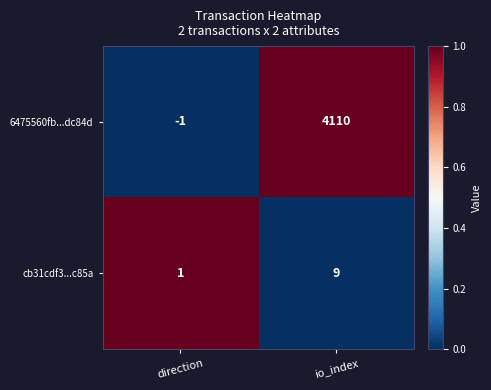

At which category is the sum across all series the highest?

io_index